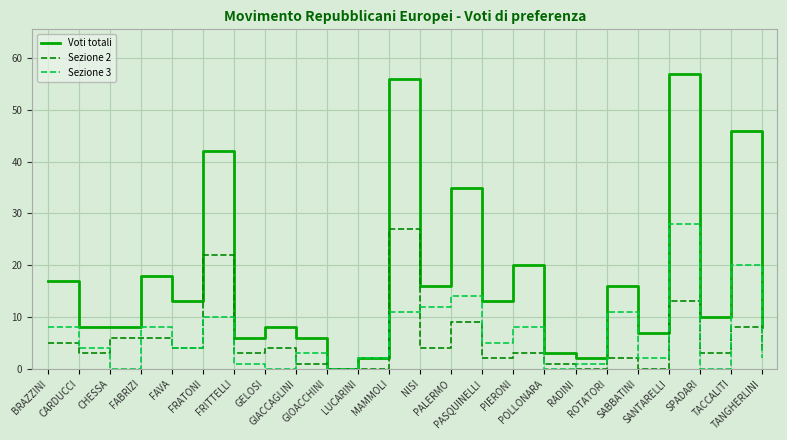

The Sezione 3 series shows 4 at FAVA. True or false?

True